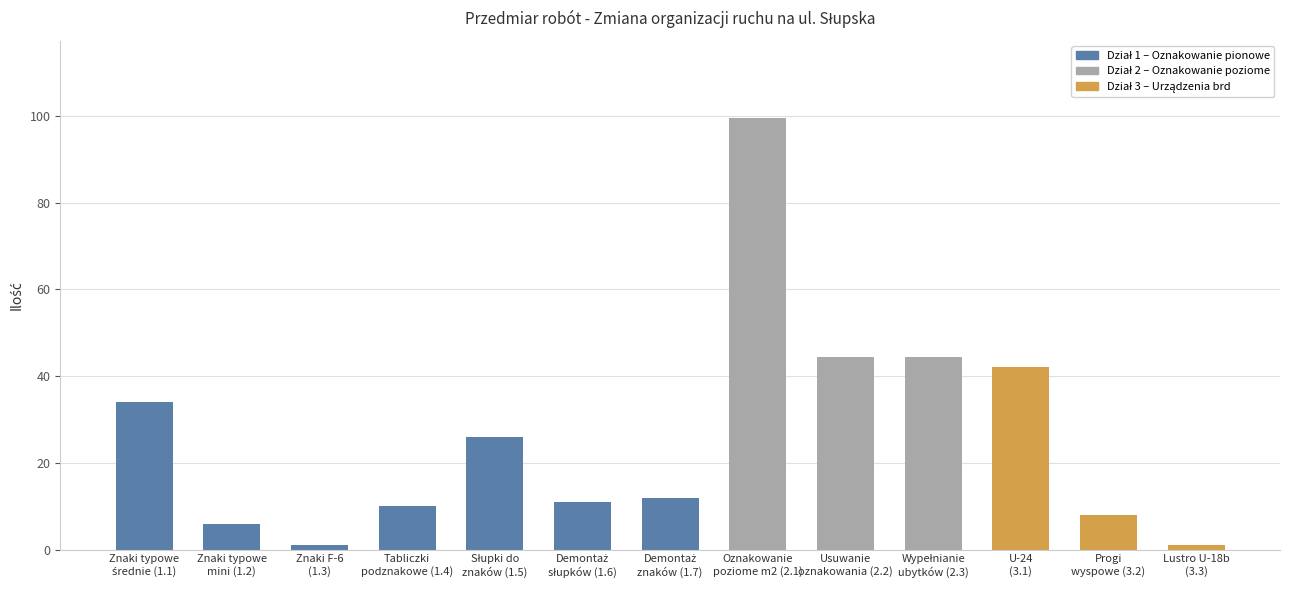

What is the maximum value shown in the chart?

99.5